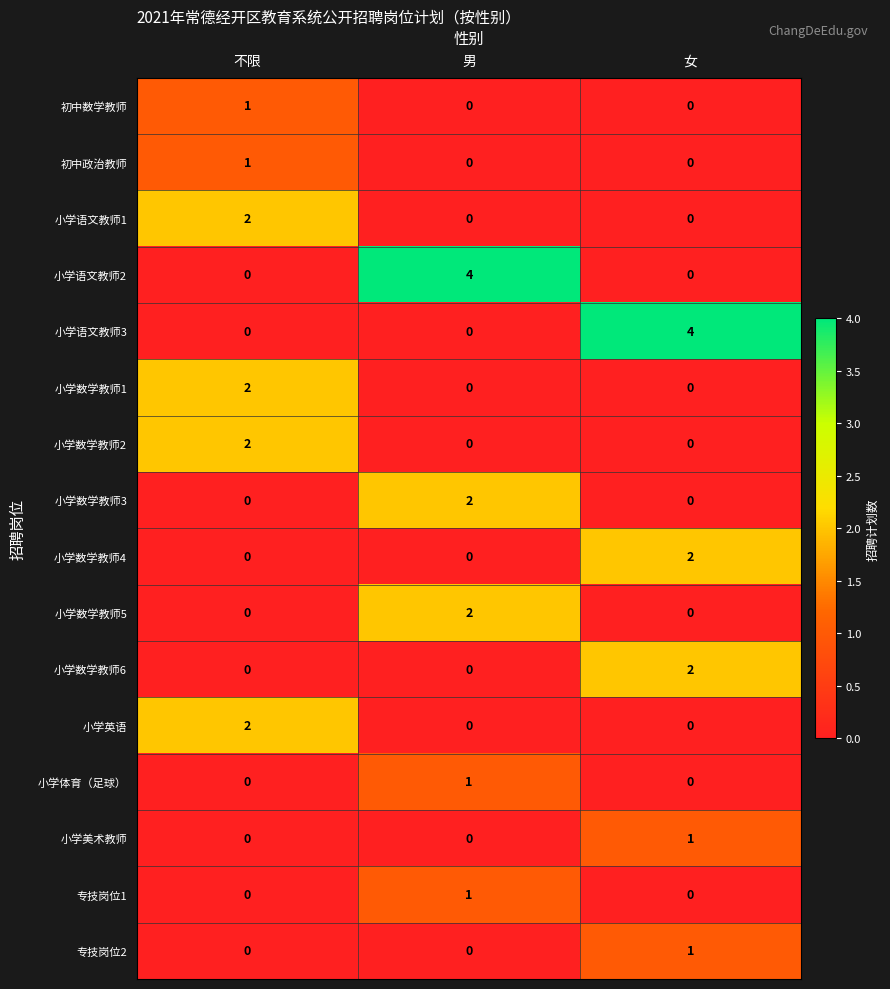

The value of 小学语文教师1 at 男 is -1. True or false?

False